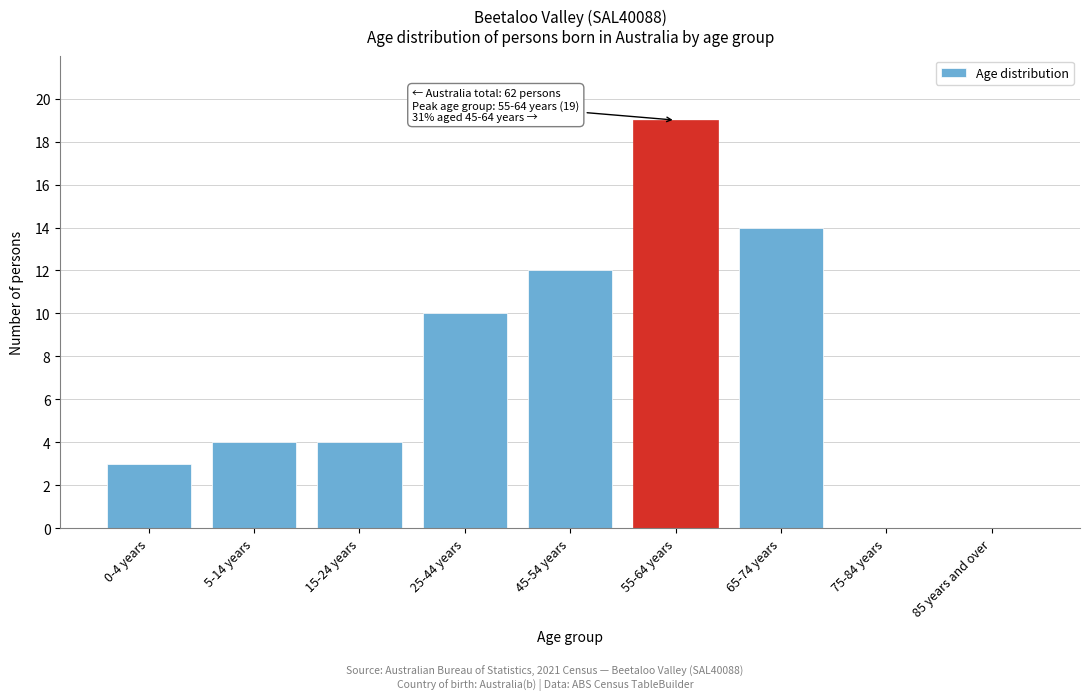

Reading right to left, transcribe all the data shown in this chart.

85 years and over=0	75-84 years=0	65-74 years=14	55-64 years=19	45-54 years=12	25-44 years=10	15-24 years=4	5-14 years=4	0-4 years=3